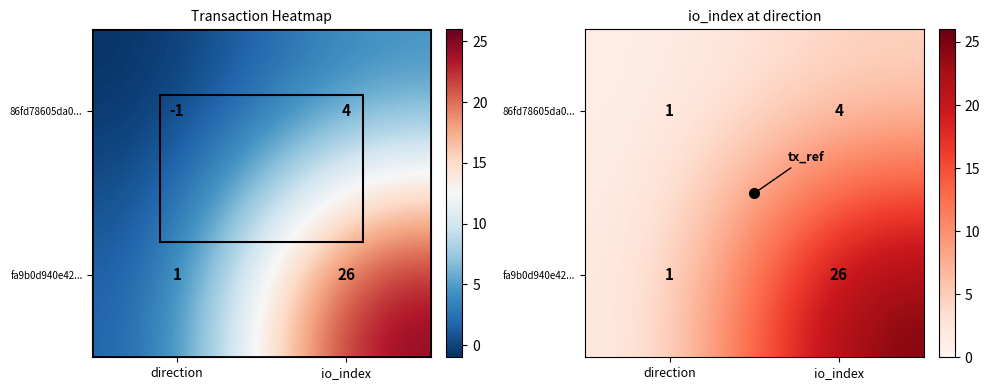

The fa9b0d940e42... series shows 34 at io_index. True or false?

False